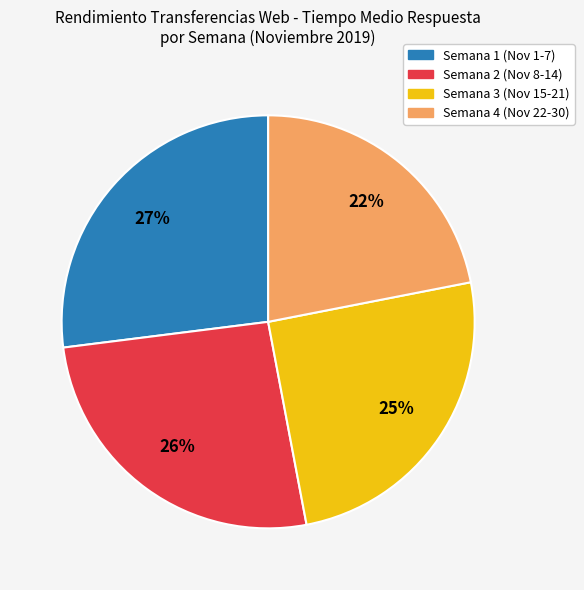

To the nearest percent, what is the difference between the largest and smallest slice percentages?

5%